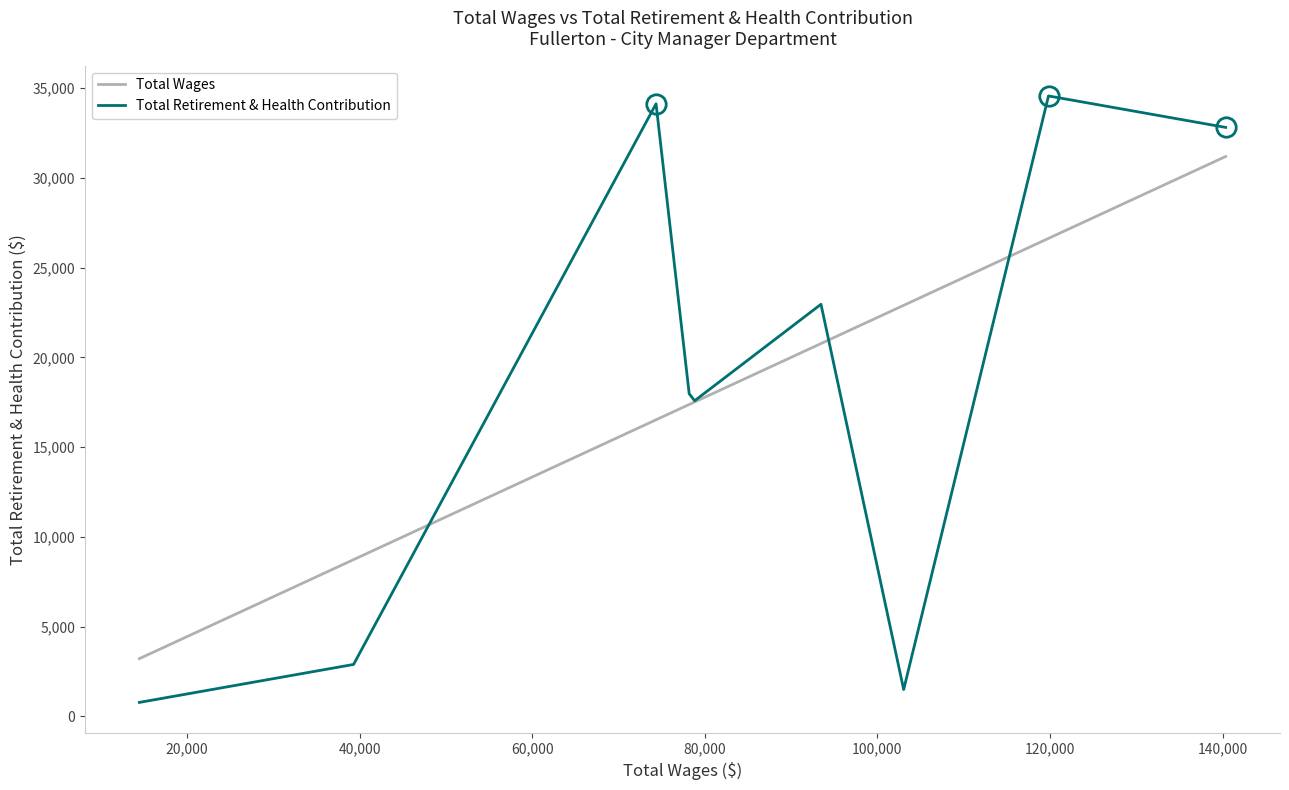

Rank the series by their maximum value, from lowest to highest.

Total Wages, Total Retirement & Health Contribution